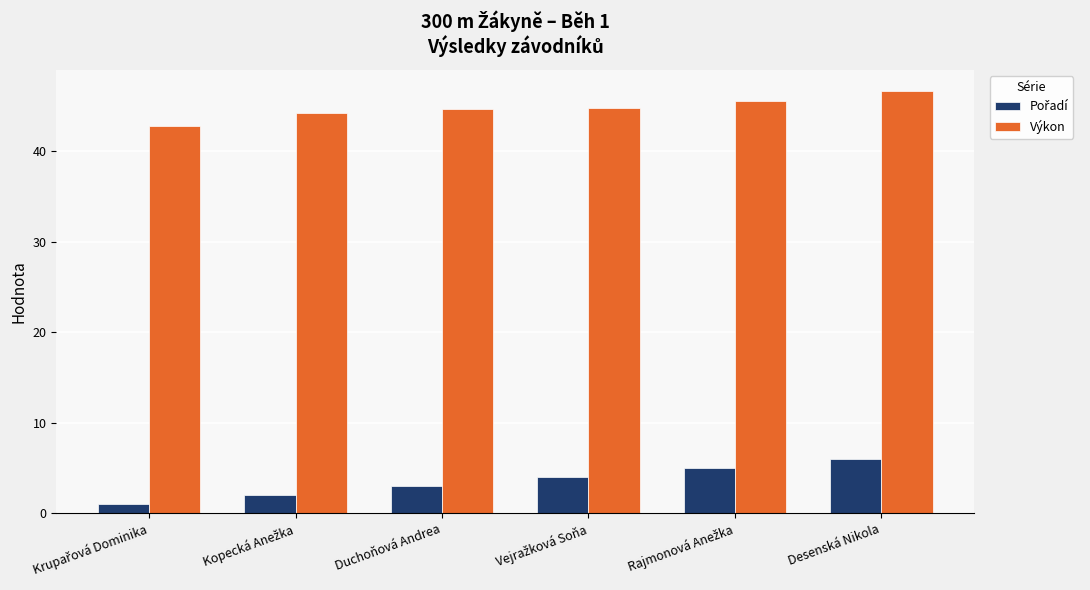

What is the sum of all Výkon values?

268.7